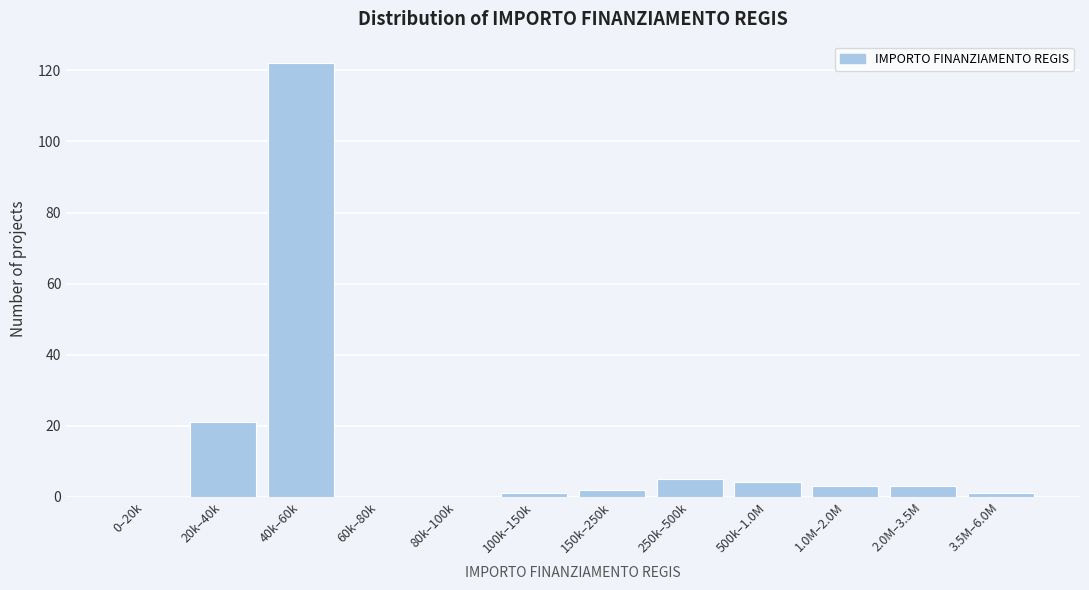

Reading left to right, extract all data points from this chart.

0–20k=0	20k–40k=21	40k–60k=122	60k–80k=0	80k–100k=0	100k–150k=1	150k–250k=2	250k–500k=5	500k–1.0M=4	1.0M–2.0M=3	2.0M–3.5M=3	3.5M–6.0M=1